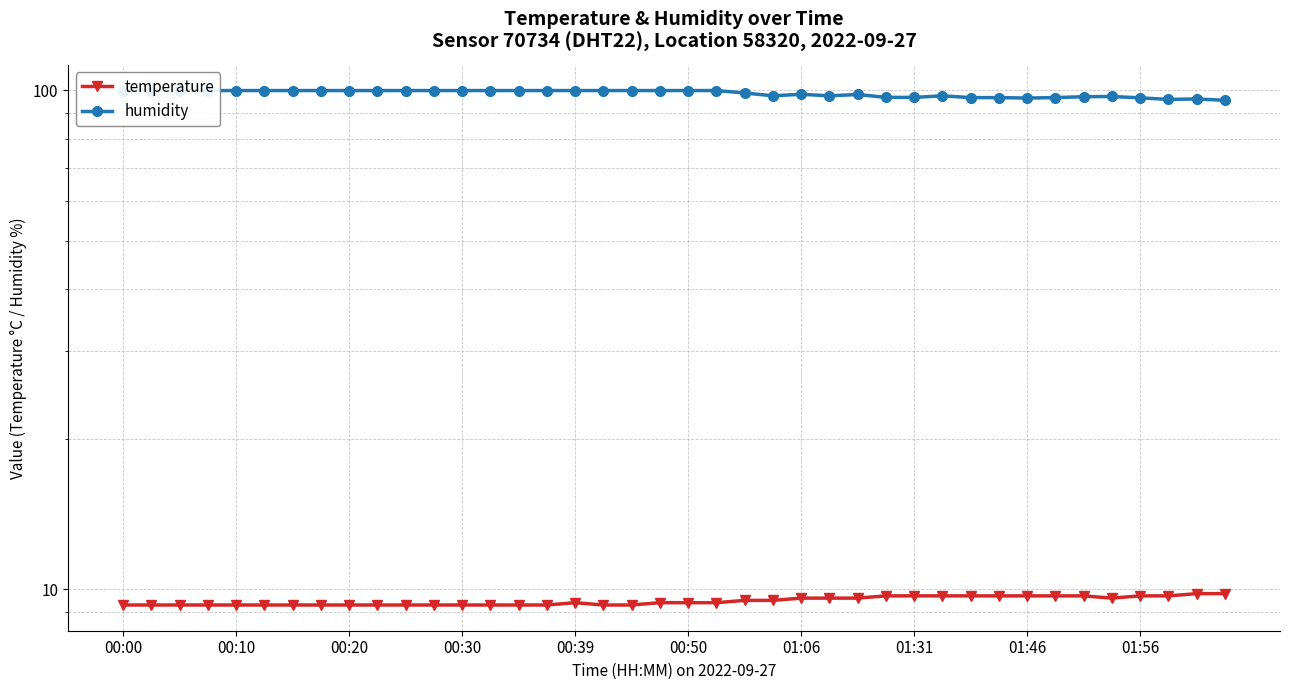

Is it true that temperature equals 9.8 at 38?

True